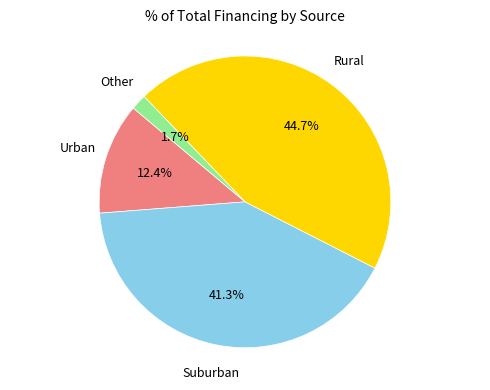

Is there any slice that represents more than half of the pie?

No